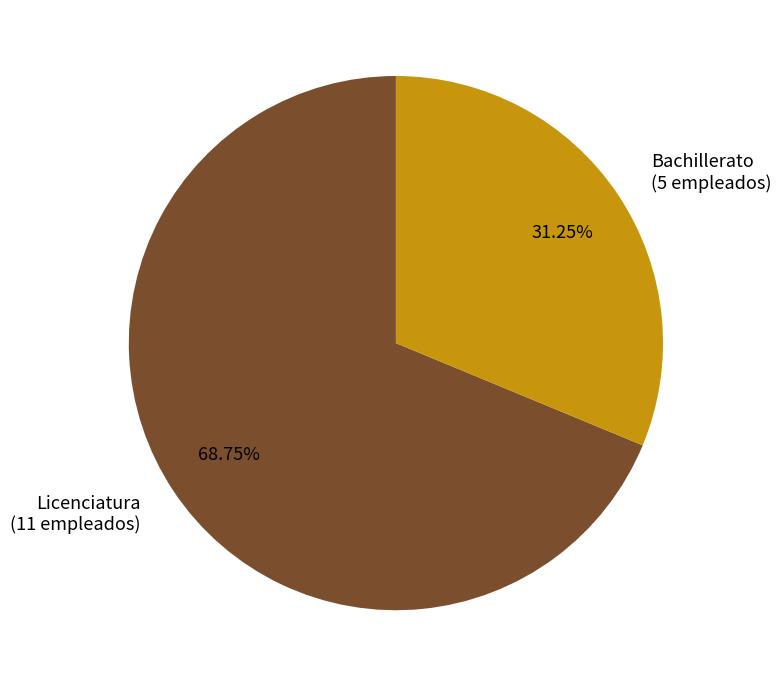

To the nearest percent, what is the average slice percentage?

50%